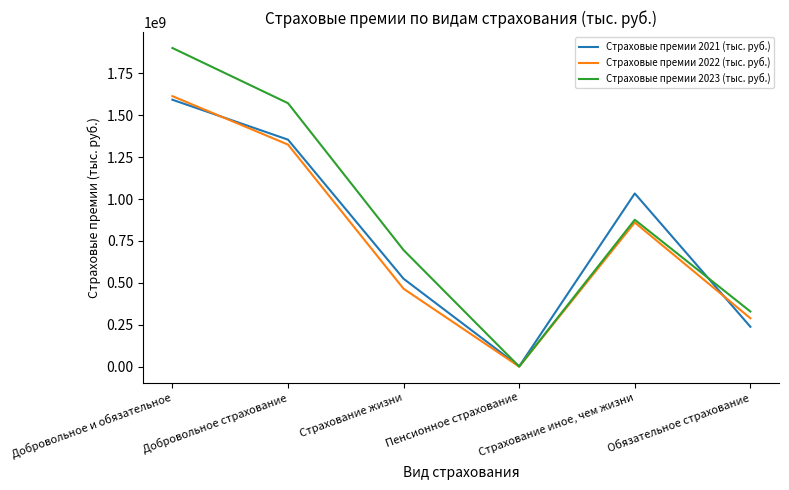

What is the difference between the highest and lowest values at Страхование жизни?

230609182.0